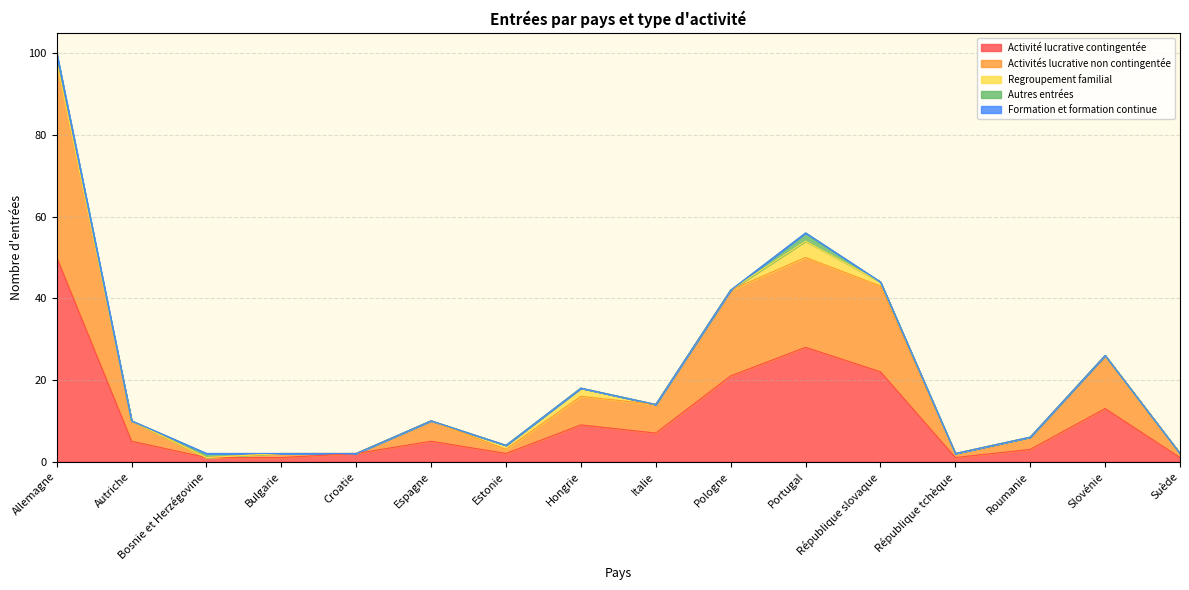

True or false: Activités lucrative non contingentée and Activité lucrative contingentée intersect in this chart.

False